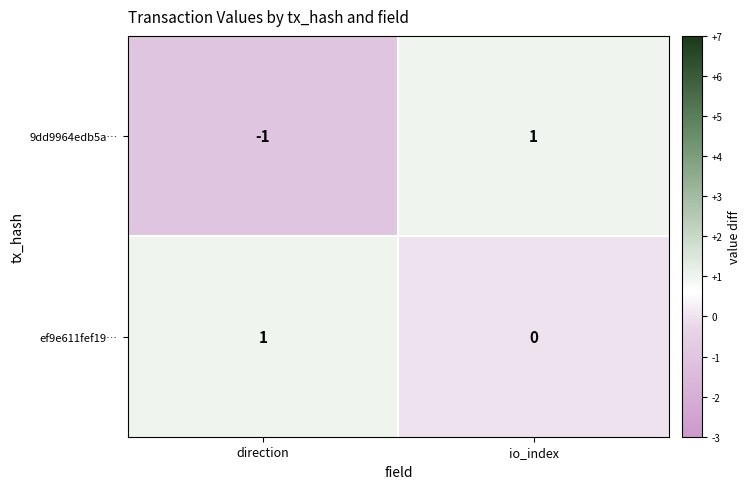

How many values in ef9e611fef19… are above zero?

1